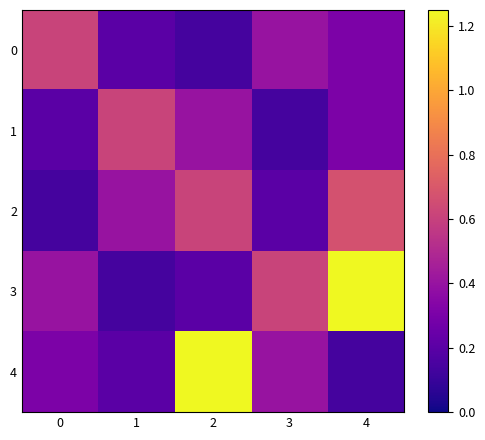

Reading left to right, transcribe all the data shown in this chart.

0: 0=0.6	1=0.2	2=0.1	3=0.4	4=0.3
1: 0=0.2	1=0.6	2=0.4	3=0.1	4=0.3
2: 0=0.1	1=0.4	2=0.6	3=0.2	4=0.7
3: 0=0.4	1=0.1	2=0.2	3=0.6	4=1.2
4: 0=0.3	1=0.2	2=1.2	3=0.4	4=0.1